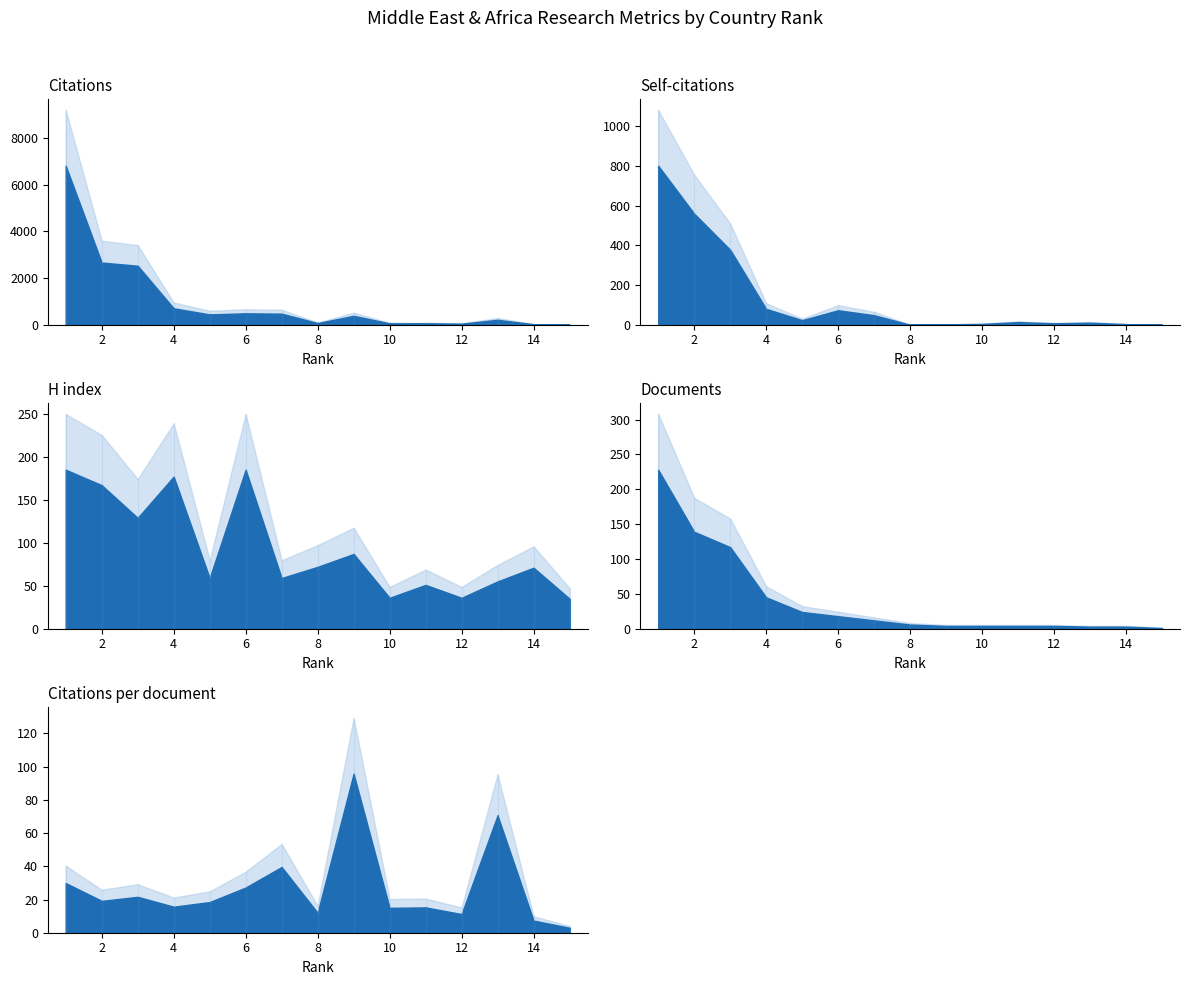

Which series has the largest range (max minus min)?

Citations